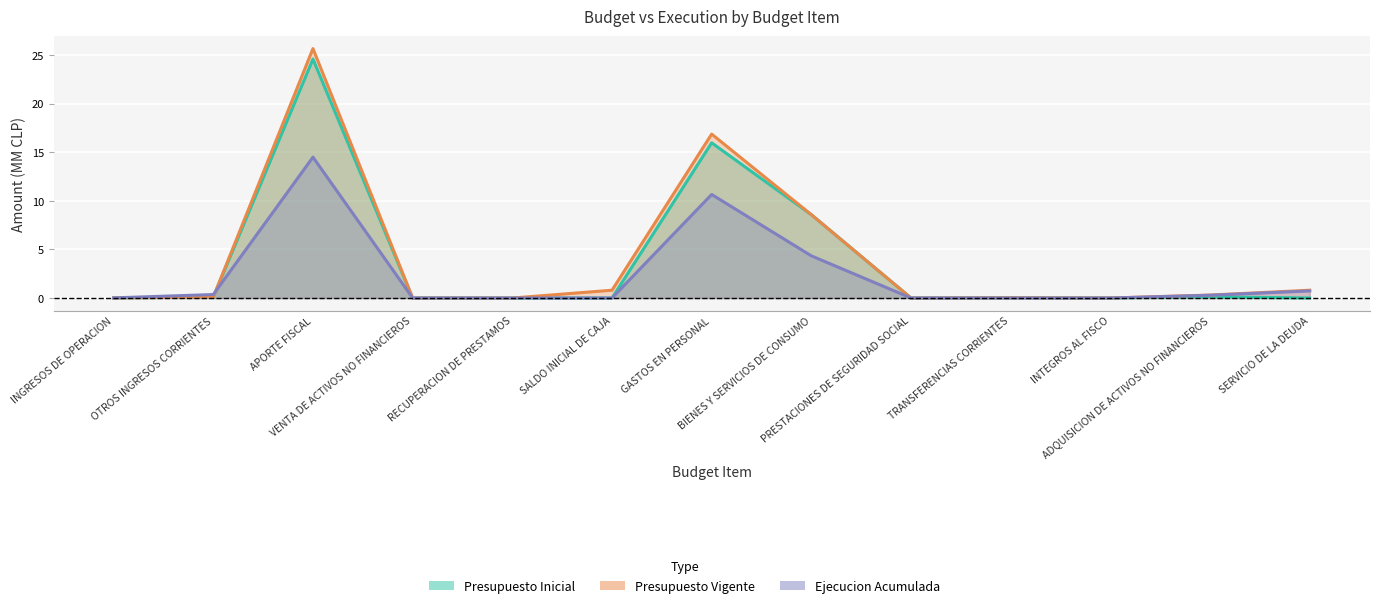

Rank the series by their average value, from highest to lowest.

Presupuesto Vigente, Presupuesto Inicial, Ejecucion Acumulada